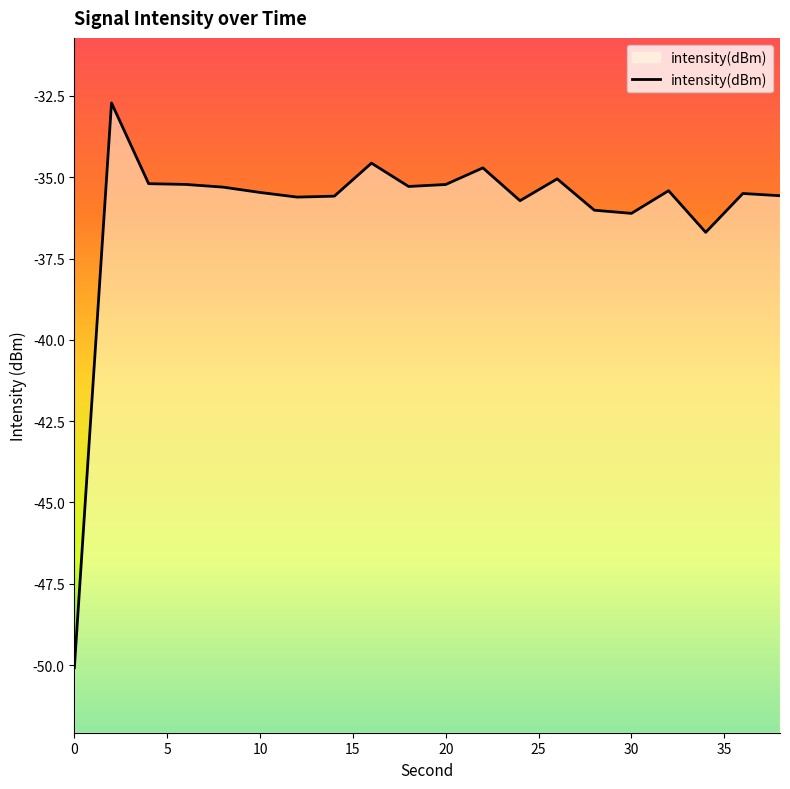

Does the chart display data point markers on the line(s)?

No